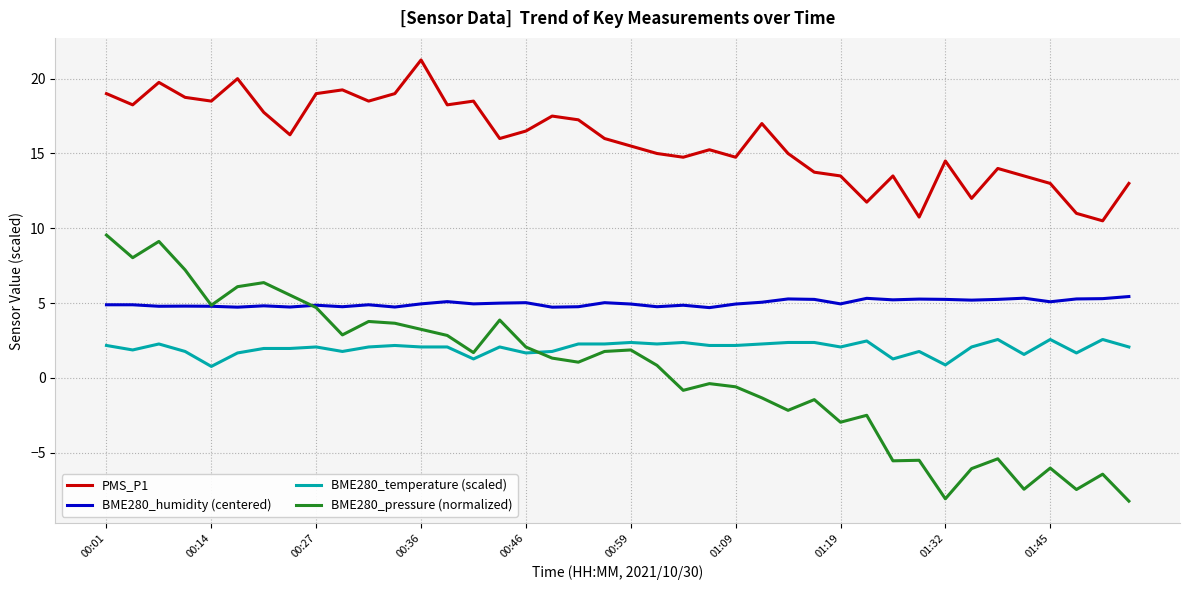

What is the difference between the maximum and minimum values in the BME280_humidity (centered) series?

0.7